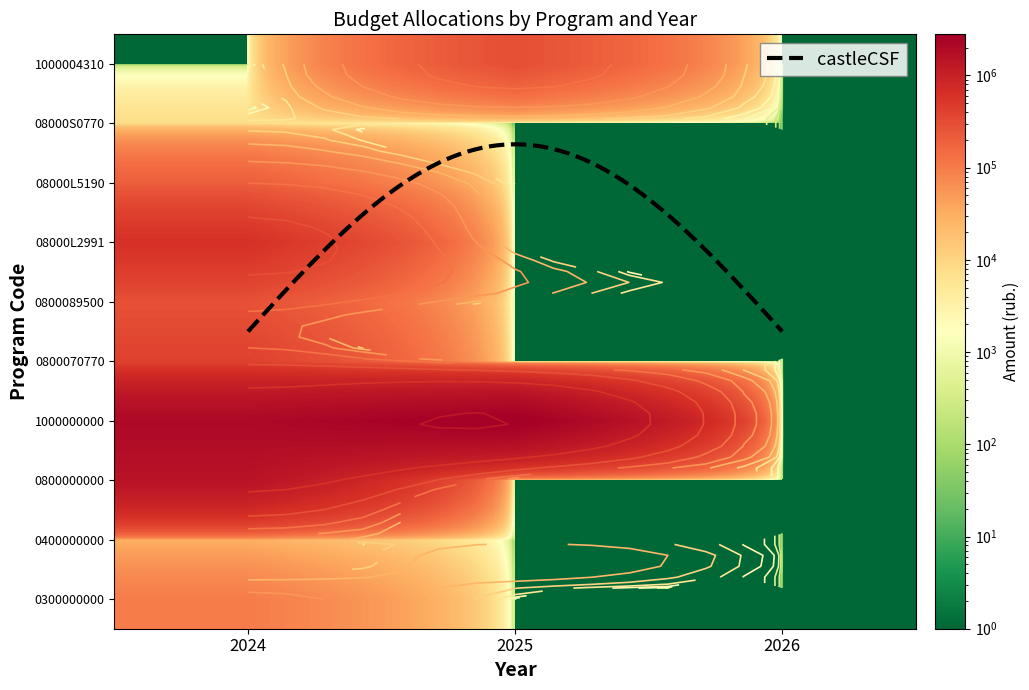

Which category has the highest value in the 0400000000 series?

2024